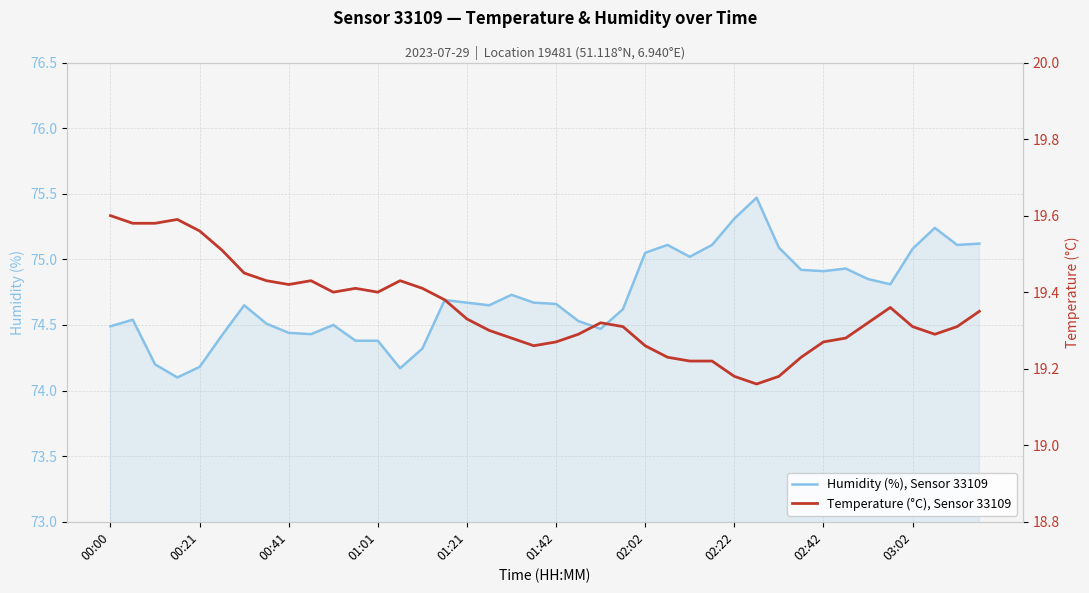

What is the average value of the Humidity (%), Sensor 33109 series?

74.7